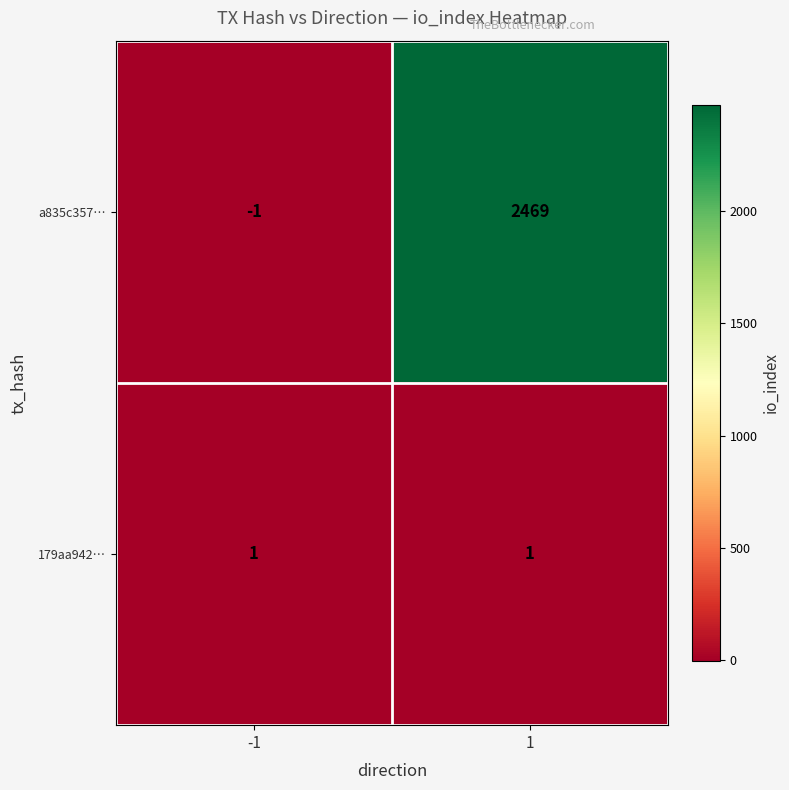

Reading left to right, list all the values displayed in this chart.

a835c357…: -1	2469
179aa942…: 1	1